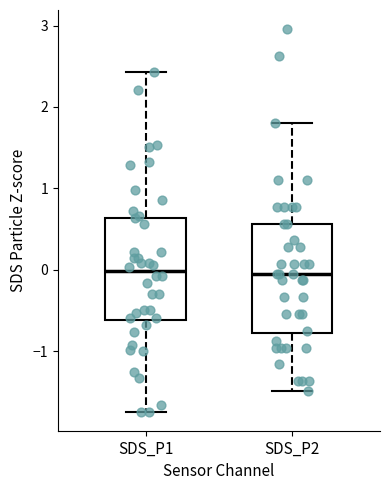

Reading left to right, read every box against the y-axis: the position of its median line, the range the box covers, and the ends of its whiskers. The values are not printed on the chart, so give them approximately, as read against the axis.

SDS_P1: median 0.0, box -0.6 to 0.6, whiskers -1.7 to 2.4
SDS_P2: median 0.0, box -0.8 to 0.6, whiskers -1.5 to 1.8